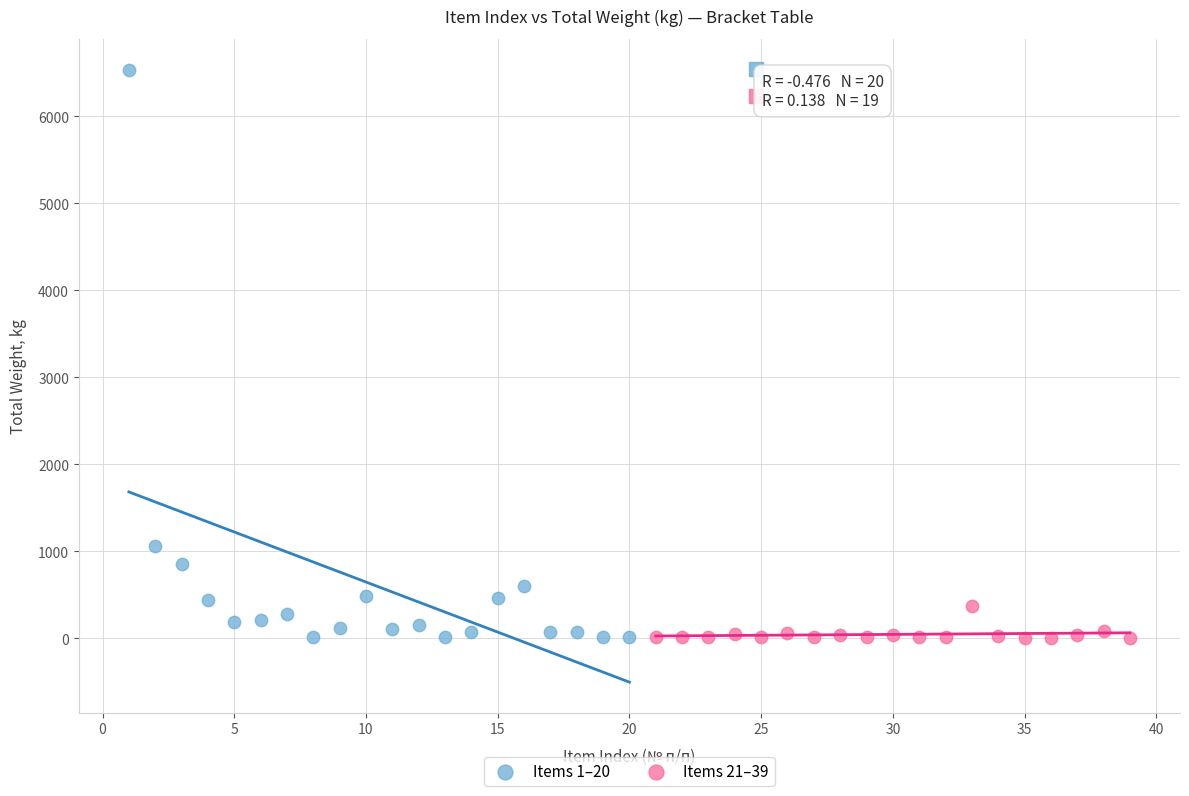

What are all the series names shown in the legend?

Items 1–20, Items 21–39